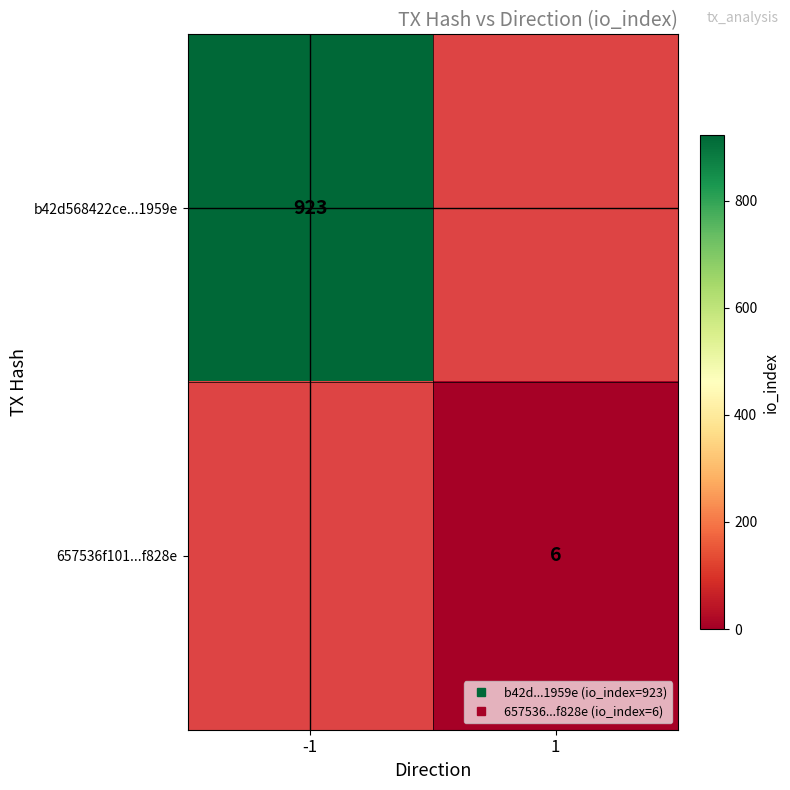

At how many categories does at least one series exceed 828?

1